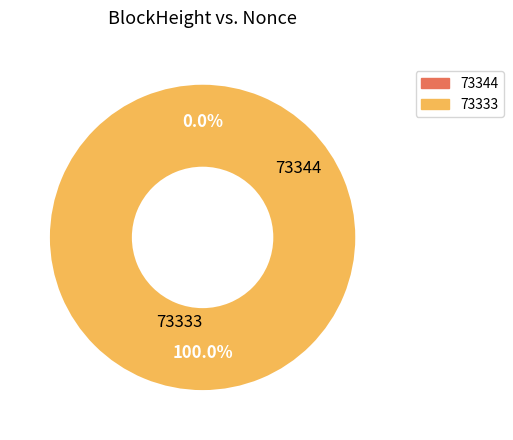

Which category has the biggest portion of the pie?

73333